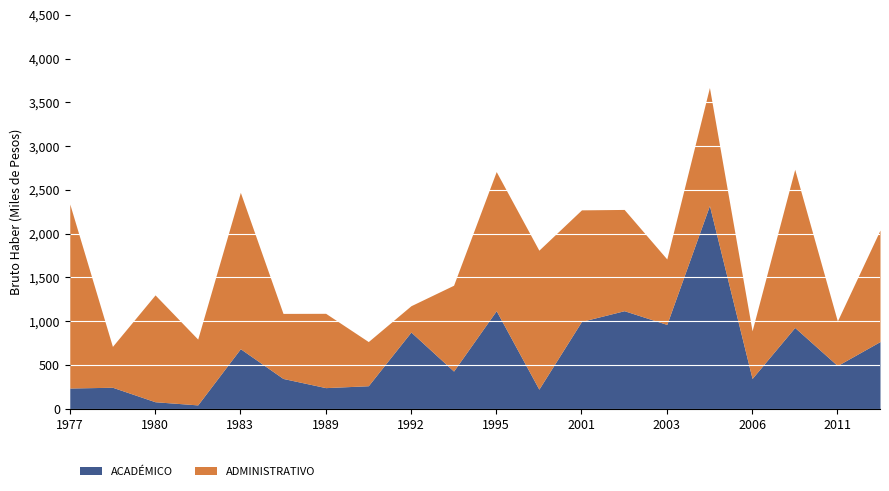

Is it true that ADMINISTRATIVO equals 945426 at 2008?

False